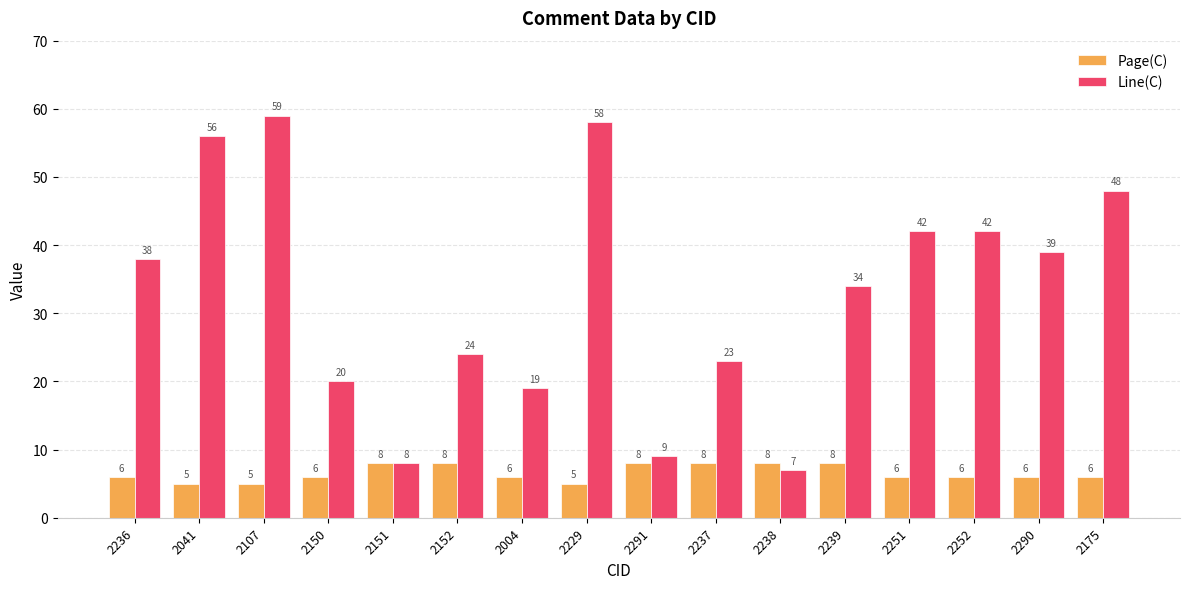

Reading right to left, transcribe all the data shown in this chart.

Page(C): 6	6	6	6	8	8	8	8	5	6	8	8	6	5	5	6
Line(C): 48	39	42	42	34	7	23	9	58	19	24	8	20	59	56	38